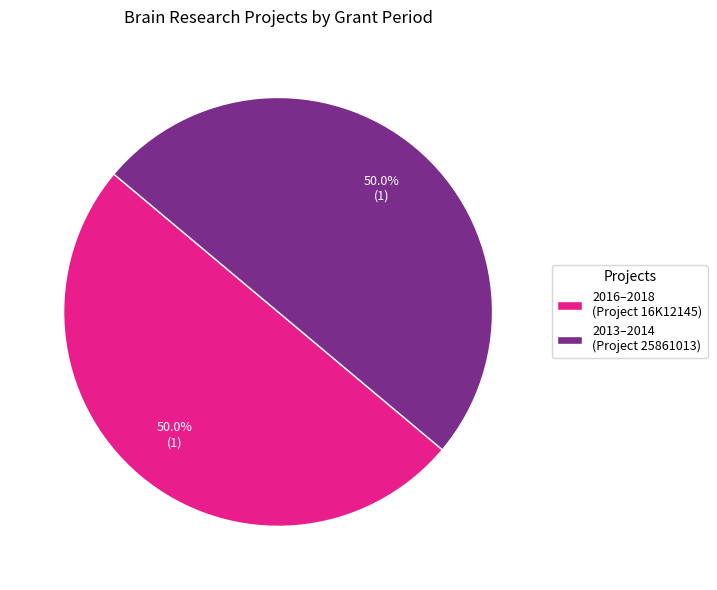

What percentage is NOT represented by 2016–2018 (Project 16K12145)?

50.0%